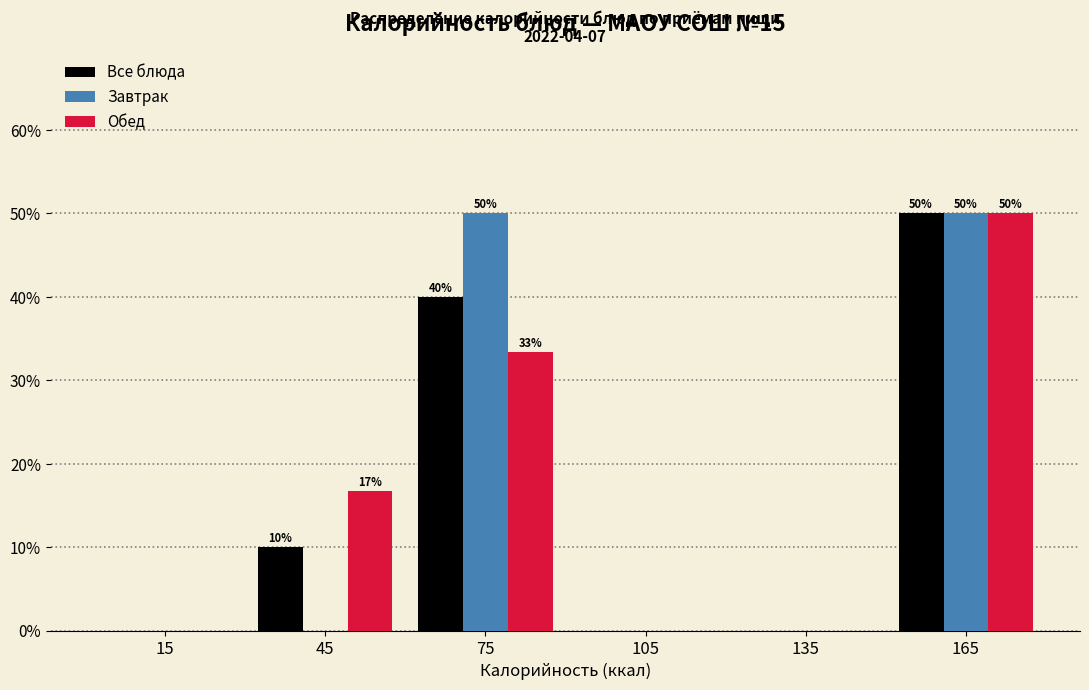

Reading left to right, extract all data points from this chart.

Все блюда: 15=0.0	45=10.0	75=40.0	105=0.0	135=0.0	165=50.0
Завтрак: 15=0.0	45=0.0	75=50.0	105=0.0	135=0.0	165=50.0
Обед: 15=0.0	45=16.7	75=33.3	105=0.0	135=0.0	165=50.0